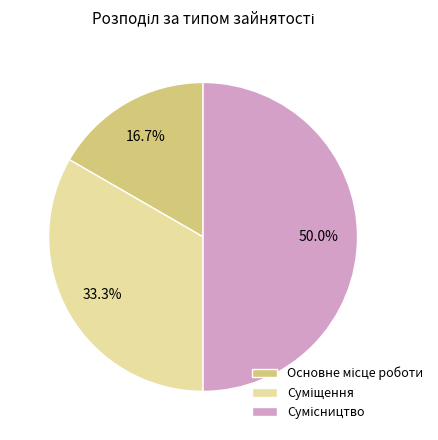

What is the change in value from Основне місце роботи to Суміщення?

+1